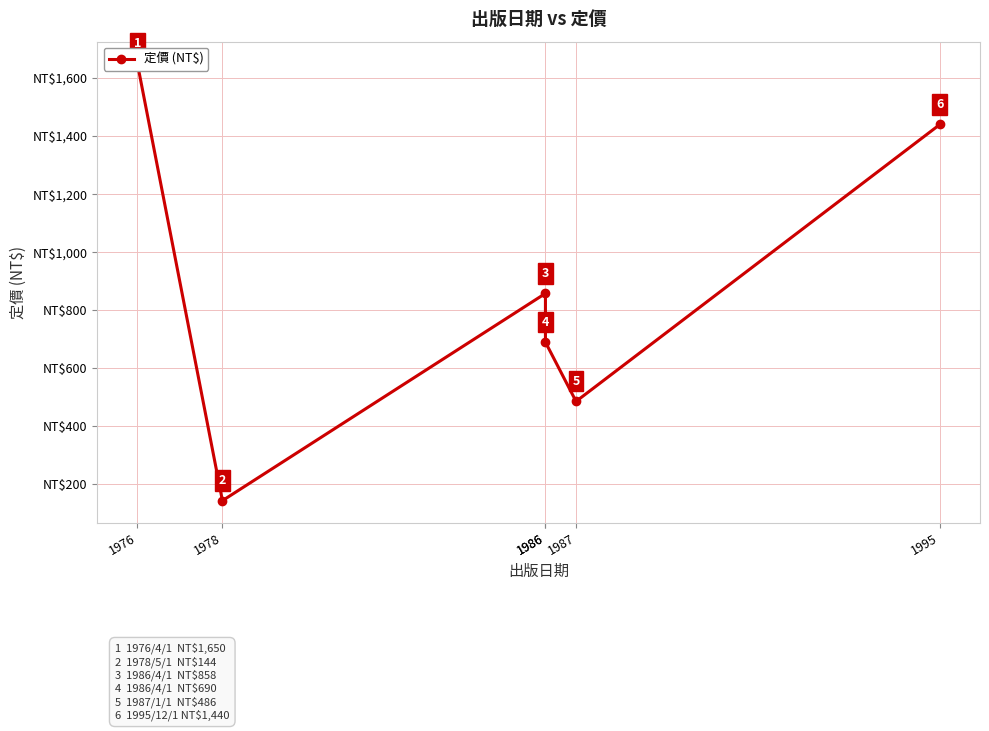

What is the difference between the values at 1995 and 1986?

582